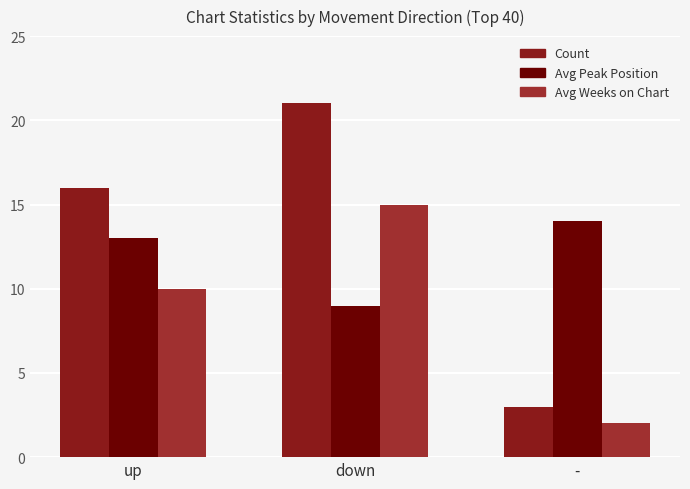

What is the sum of the Avg Weeks on Chart values at up and -?

12